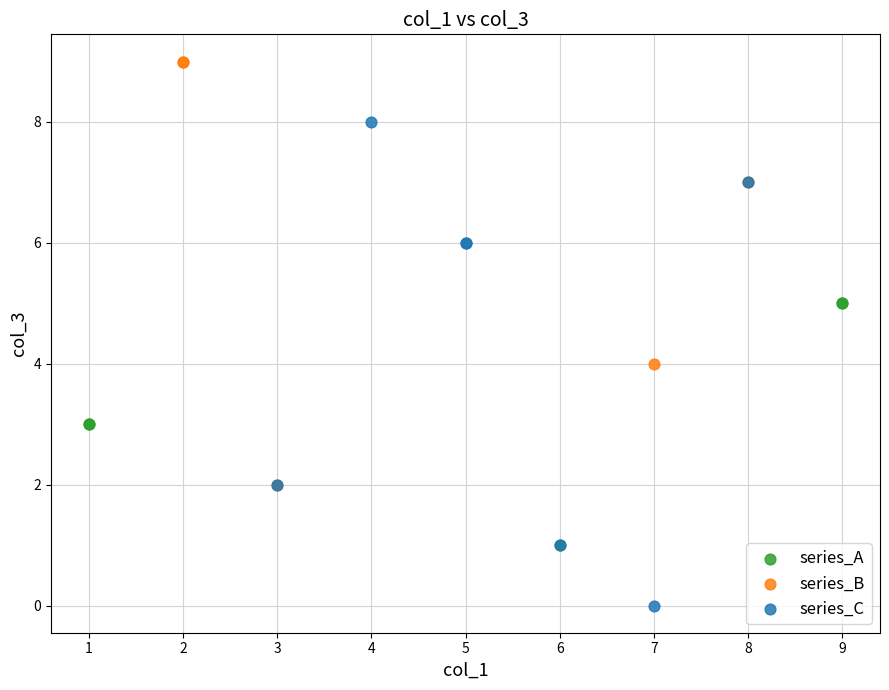

Which series contains the highest Y value?

series_B